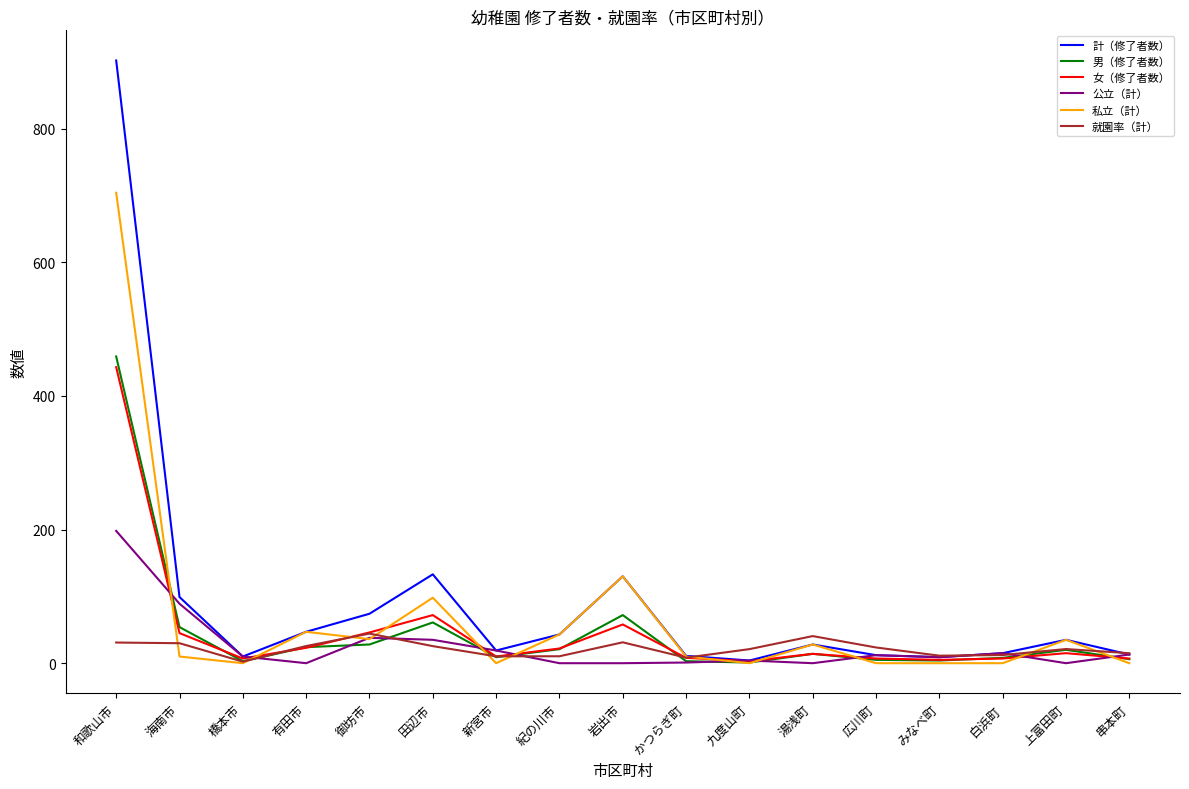

What is the maximum value for 公立（計）?

198.0